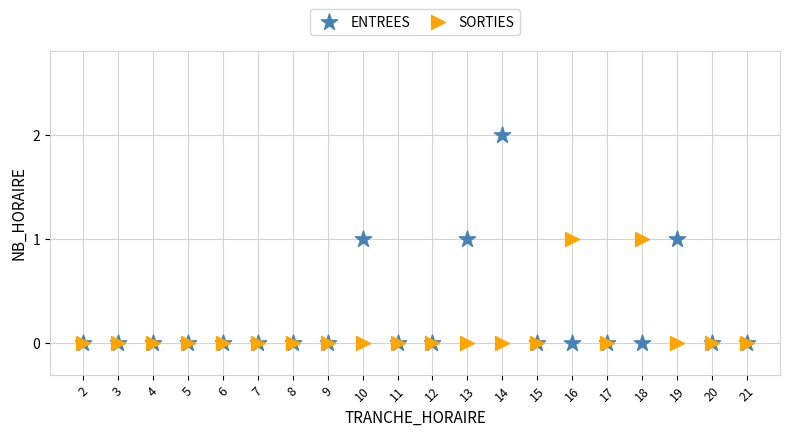

Which series has the widest spread of Y values?

ENTREES